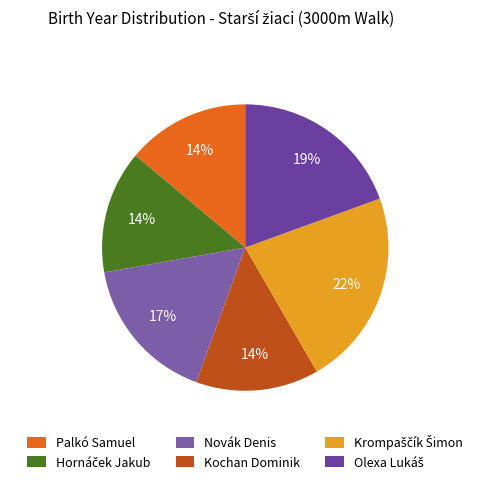

To the nearest percent, what portion does Olexa Lukáš represent?

19%